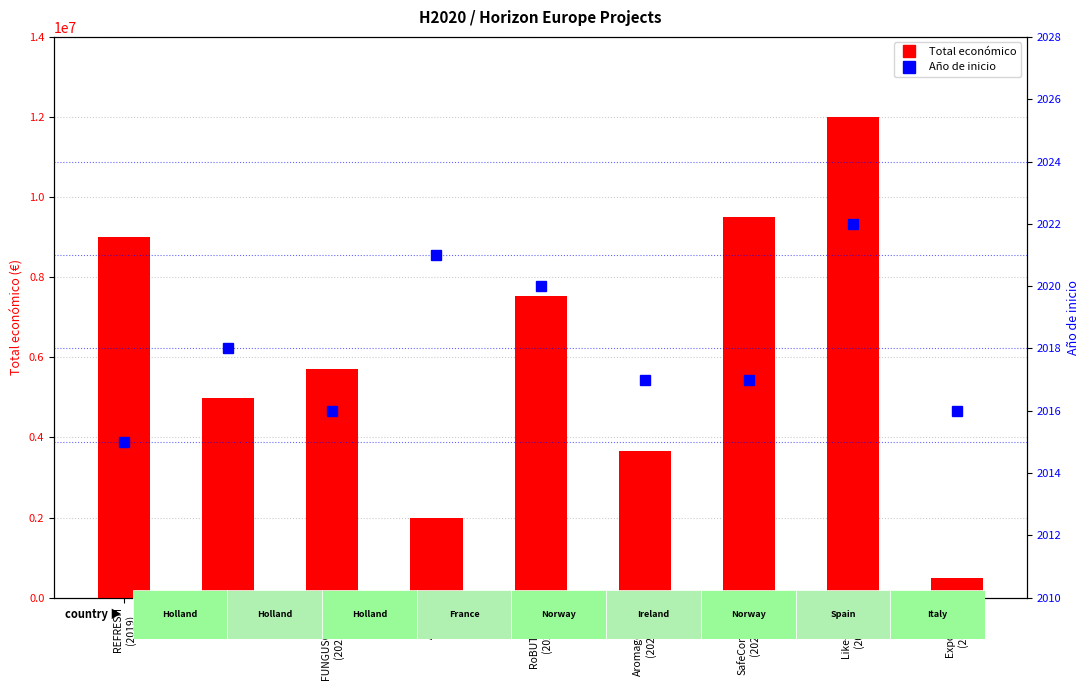

Reading left to right, extract all data points from this chart.

Total económico: 8999757	4988766	5700547	1999886	7536303	3668076	9500000	11999659	486000
Año de inicio: 2015	2018	2016	2021	2020	2017	2017	2022	2016